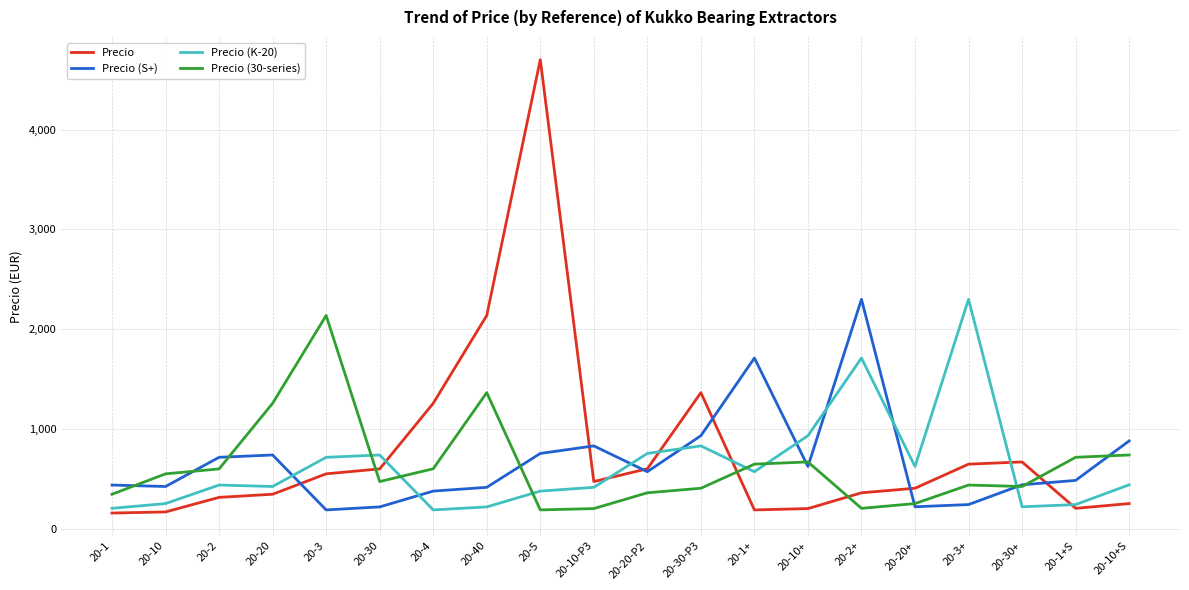

At which category is the sum across all series the highest?

20-5